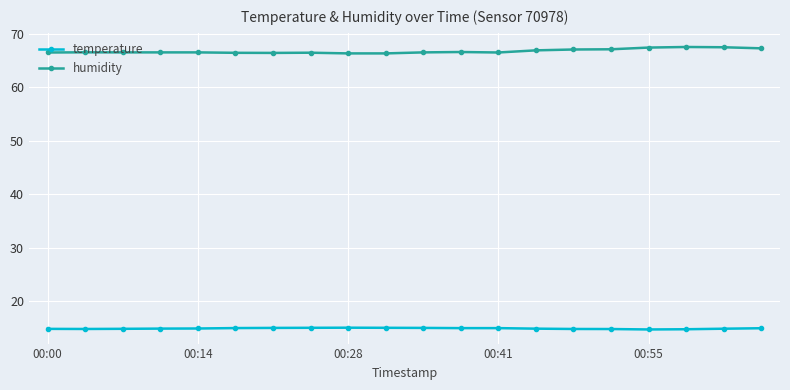

How many lines are shown in the chart?

2